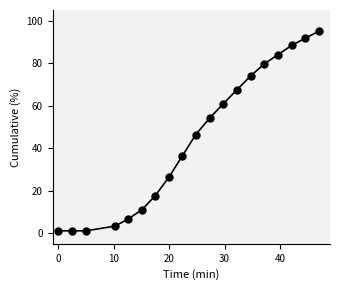

What is the sum of all values?

846.2